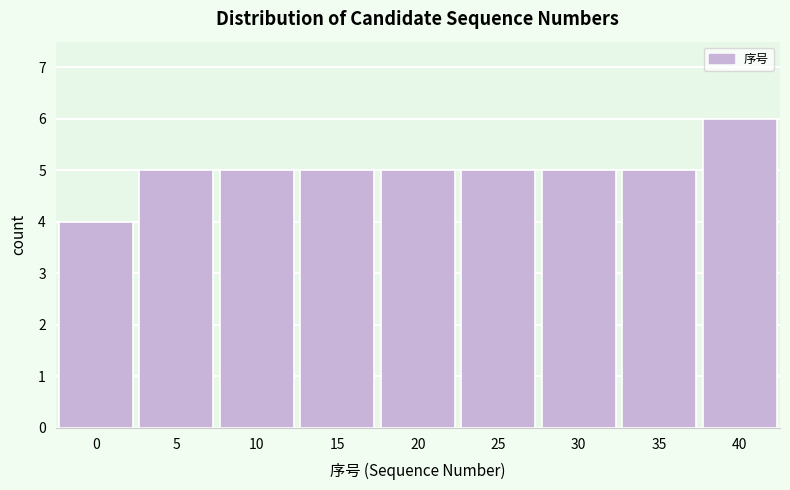

Reading left to right, extract all data points from this chart.

0=4	5=5	10=5	15=5	20=5	25=5	30=5	35=5	40=6